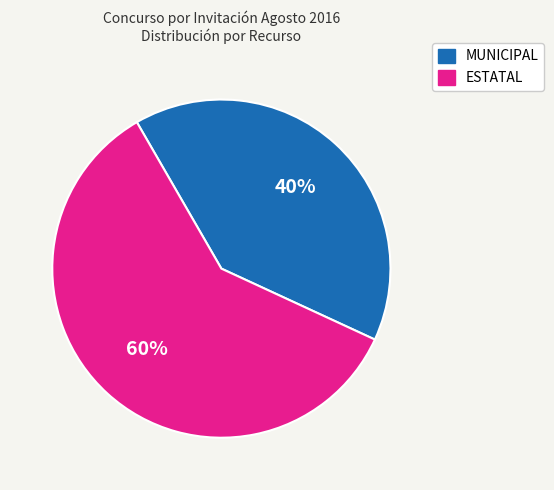

Do MUNICIPAL and ESTATAL together represent more than half of the pie?

Yes